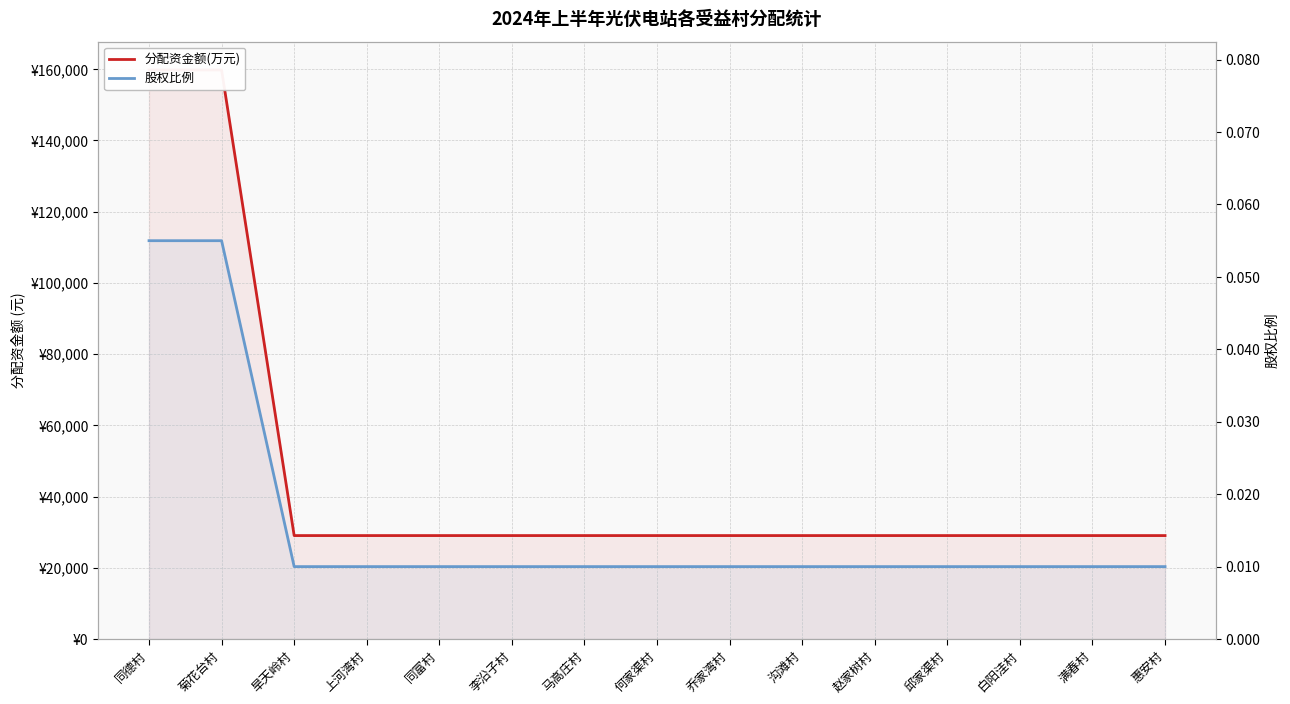

Count the 股权比例 values in the range 0 to 1.

15